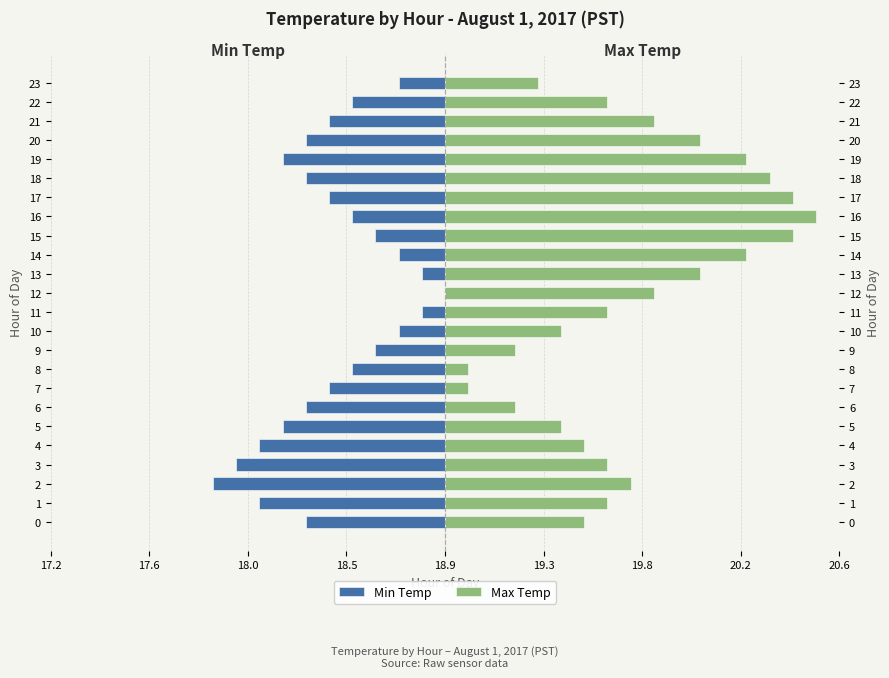

Are the bars horizontal?

Yes